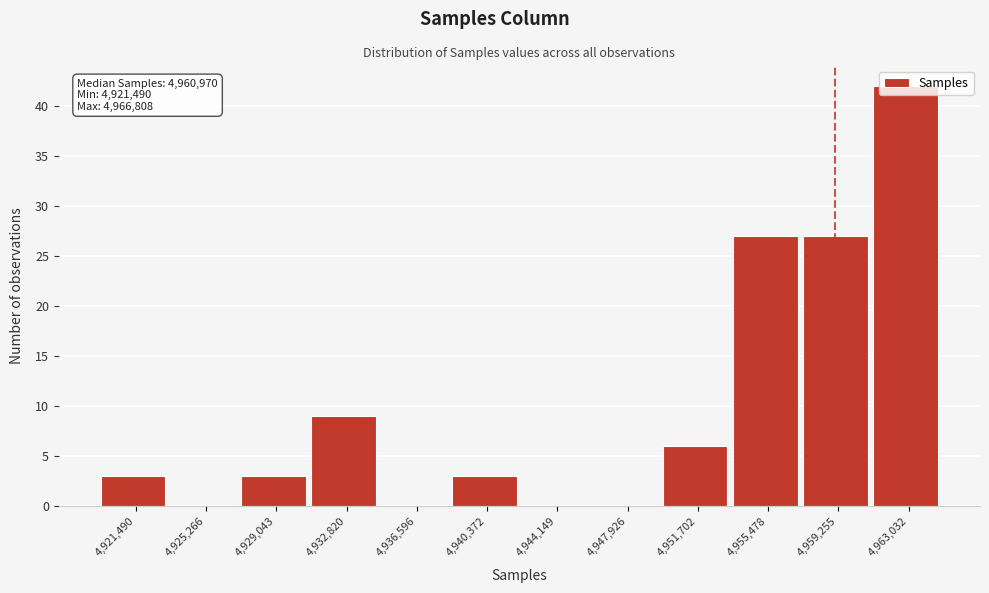

What is the sum of the values at 4,936,596 and 4,959,255?

27